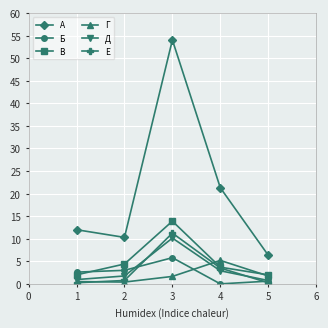

Which series has the largest total across all categories?

А